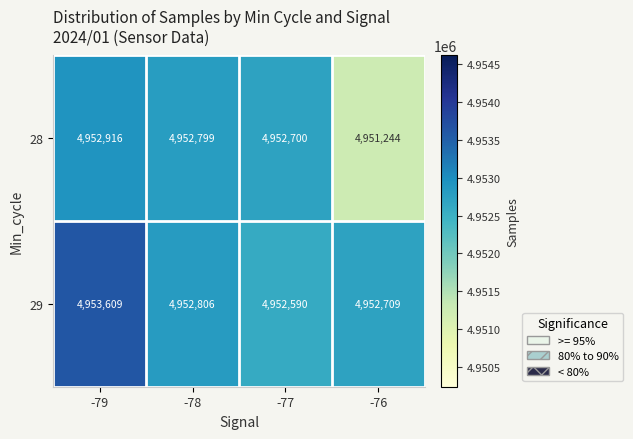

What is the sum of all 28 values?

19809659